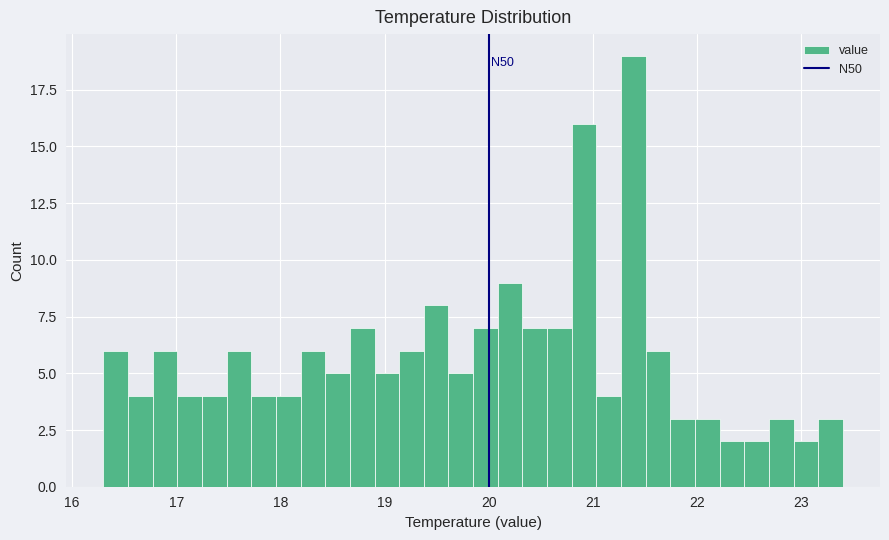

Around what value on the x-axis is the tallest bar? Give the approximate position of its centre, as read against the axis.

21.4